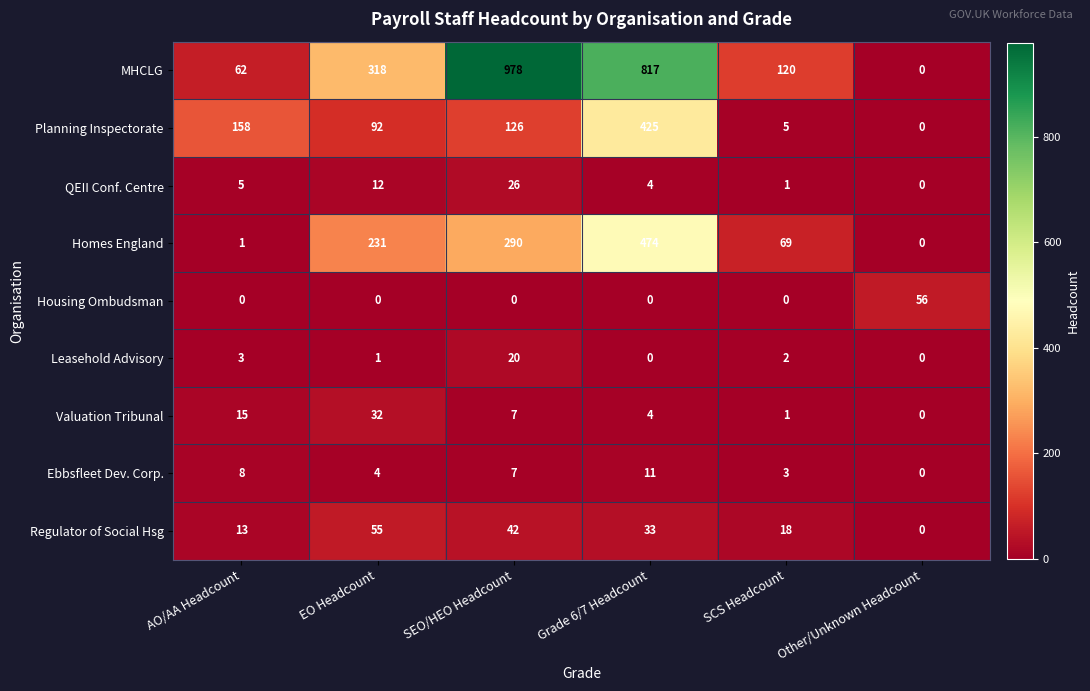

The value of Ebbsfleet Dev. Corp. at SEO/HEO Headcount is 7. True or false?

True